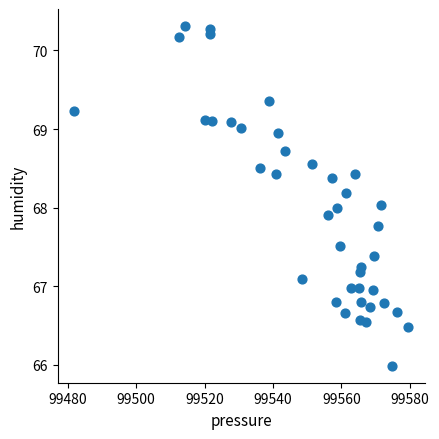

What is the range of X values (max minus min)?

97.6